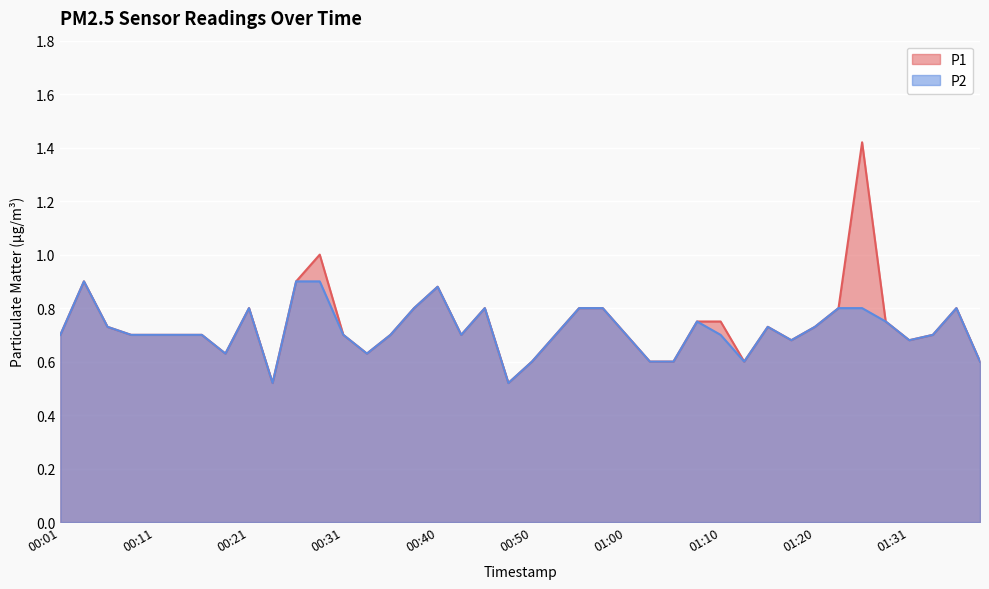

How many P1 values are between 0 and 1?

39